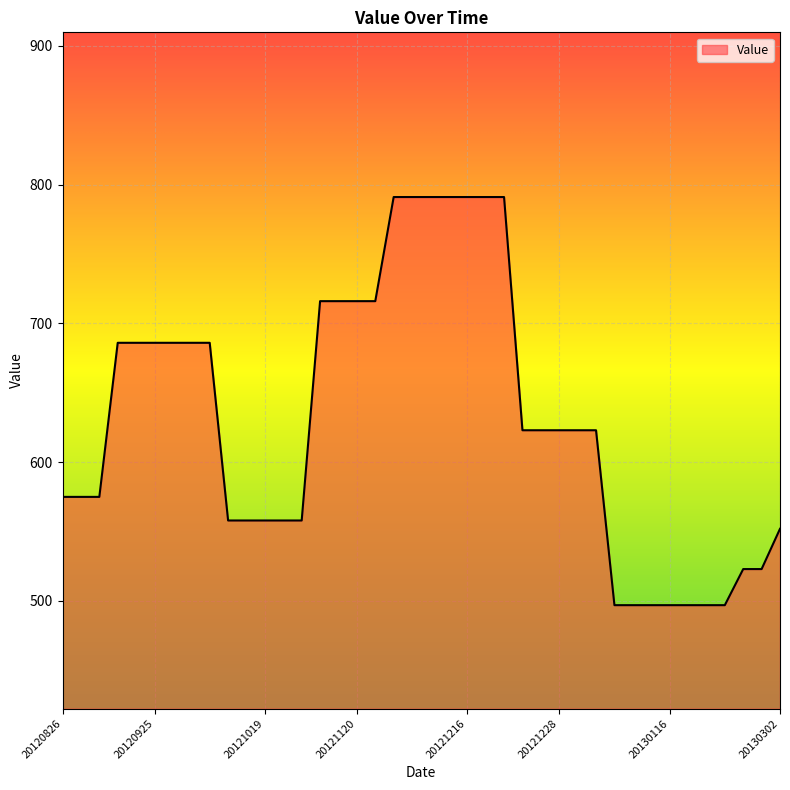

What is the smallest value displayed?

497